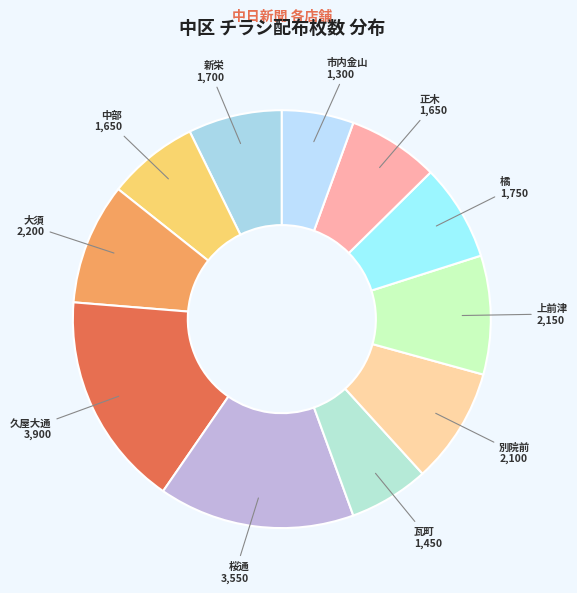

Count the number of slices in the pie.

11